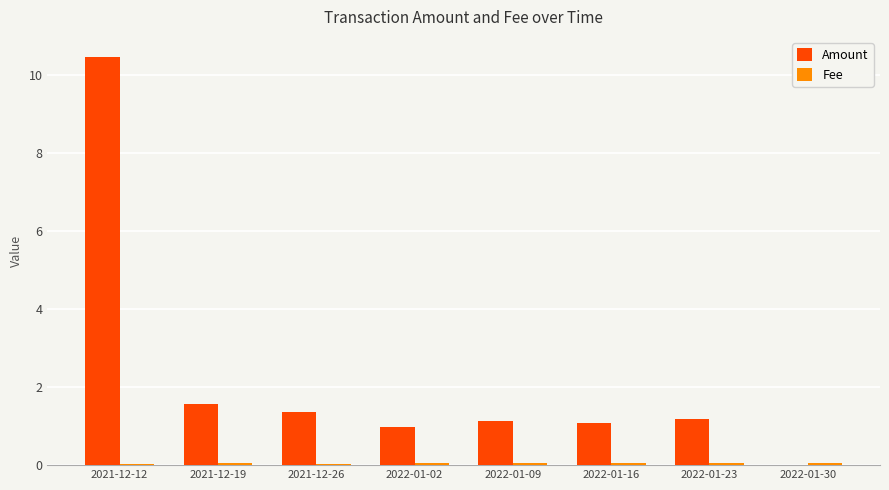

The Amount series shows 0.8 at 2022-01-09. True or false?

False